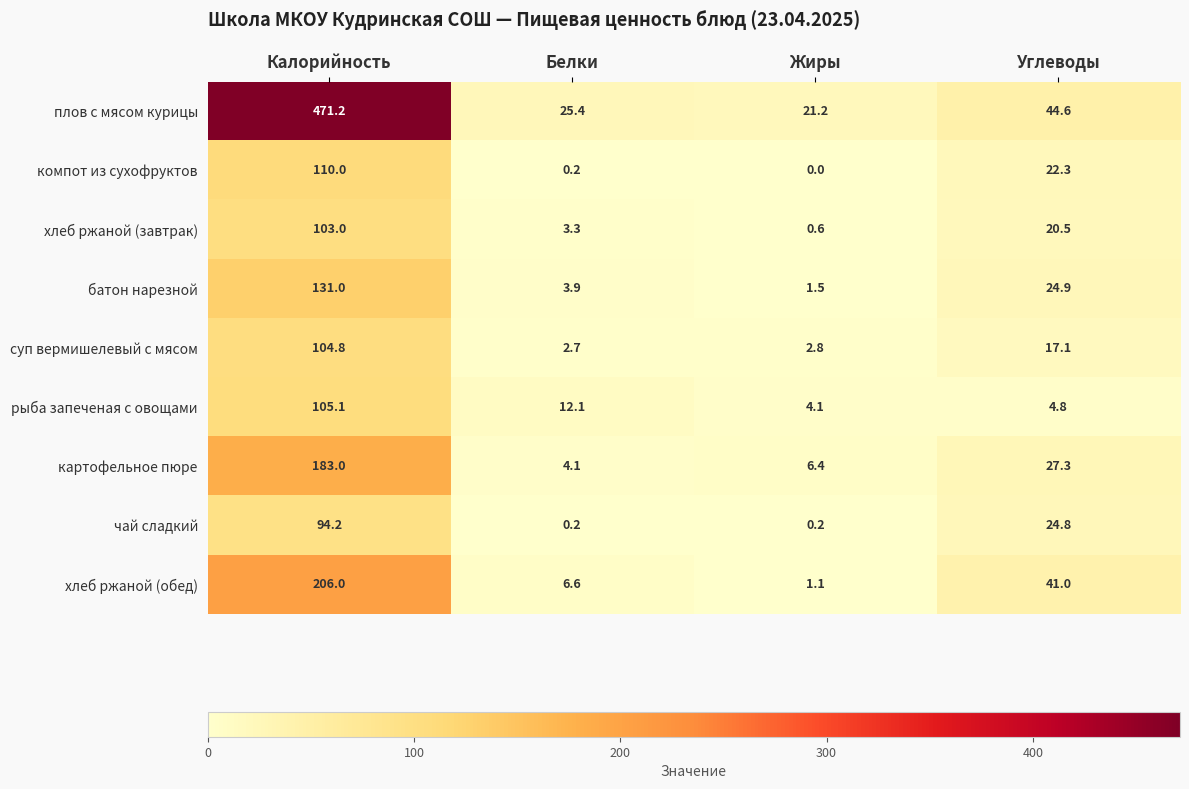

The хлеб ржаной (обед) series shows 1.1 at Жиры. True or false?

True